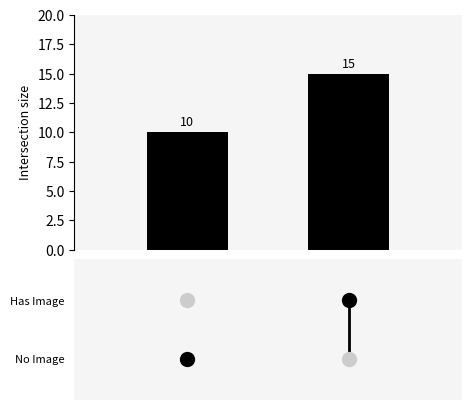

What is the minimum value shown in the chart?

10